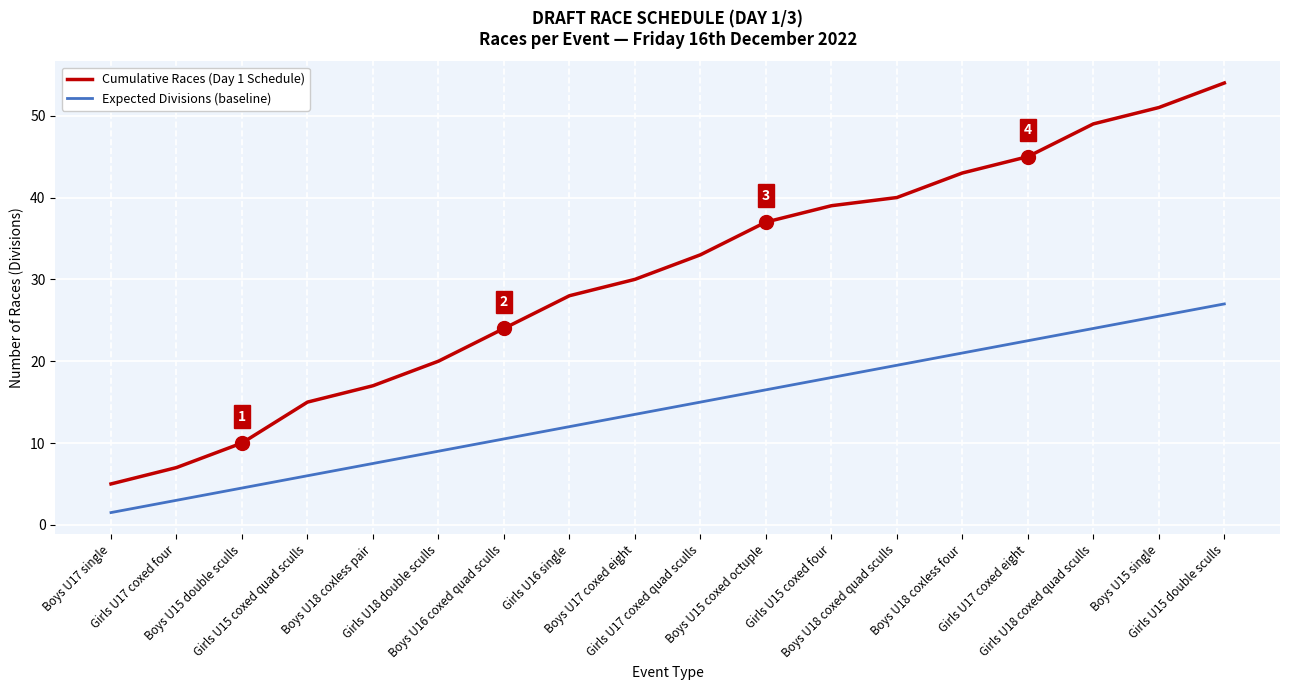

At which label does Expected Divisions (baseline) reach its peak?

Girls U15 double sculls